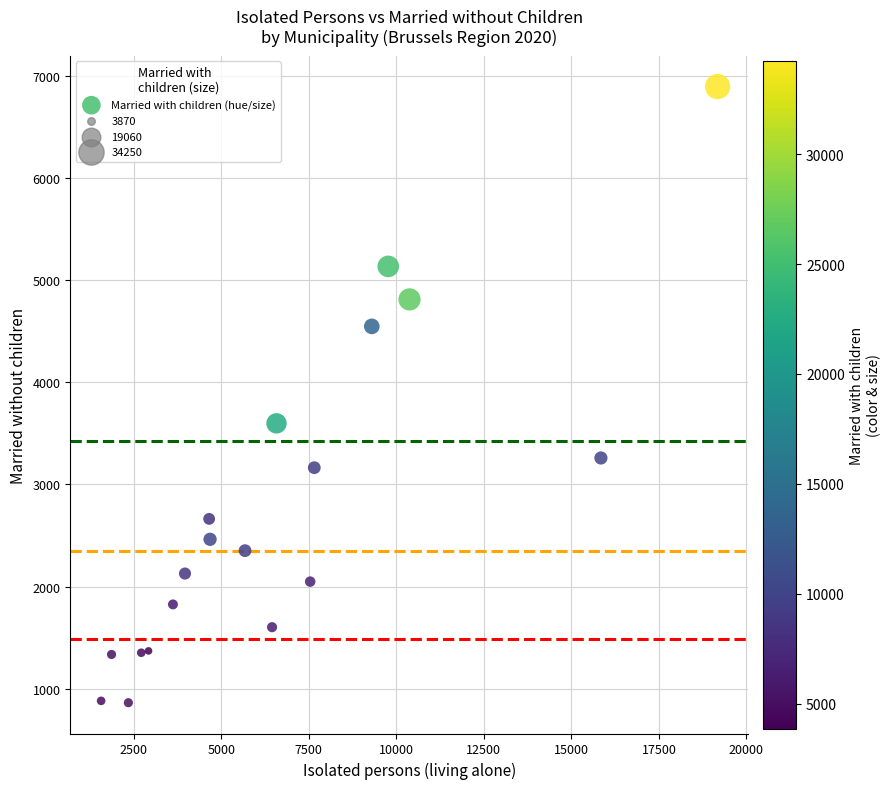

What is the range of X values (max minus min)?

17610